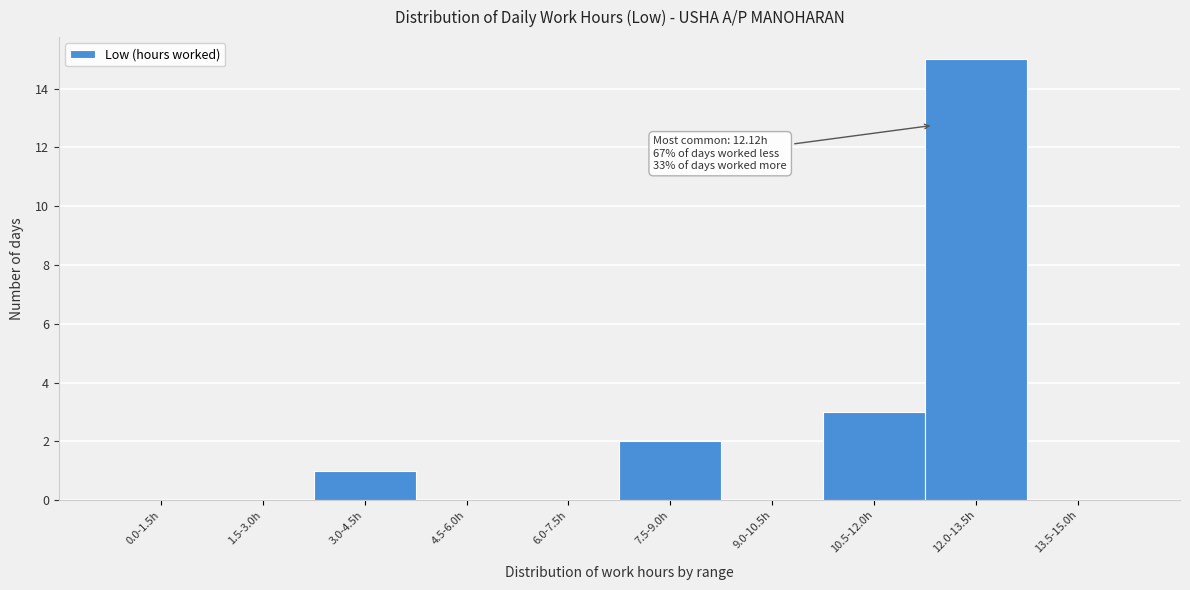

Reading right to left, list all the values displayed in this chart.

13.5-15.0h=0	12.0-13.5h=15	10.5-12.0h=3	9.0-10.5h=0	7.5-9.0h=2	6.0-7.5h=0	4.5-6.0h=0	3.0-4.5h=1	1.5-3.0h=0	0.0-1.5h=0